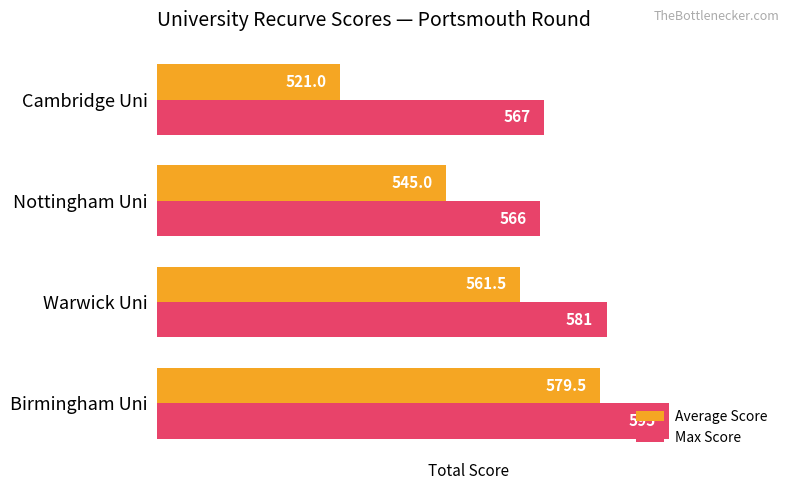

What is the difference between the highest and lowest values at Cambridge Uni?

46.0